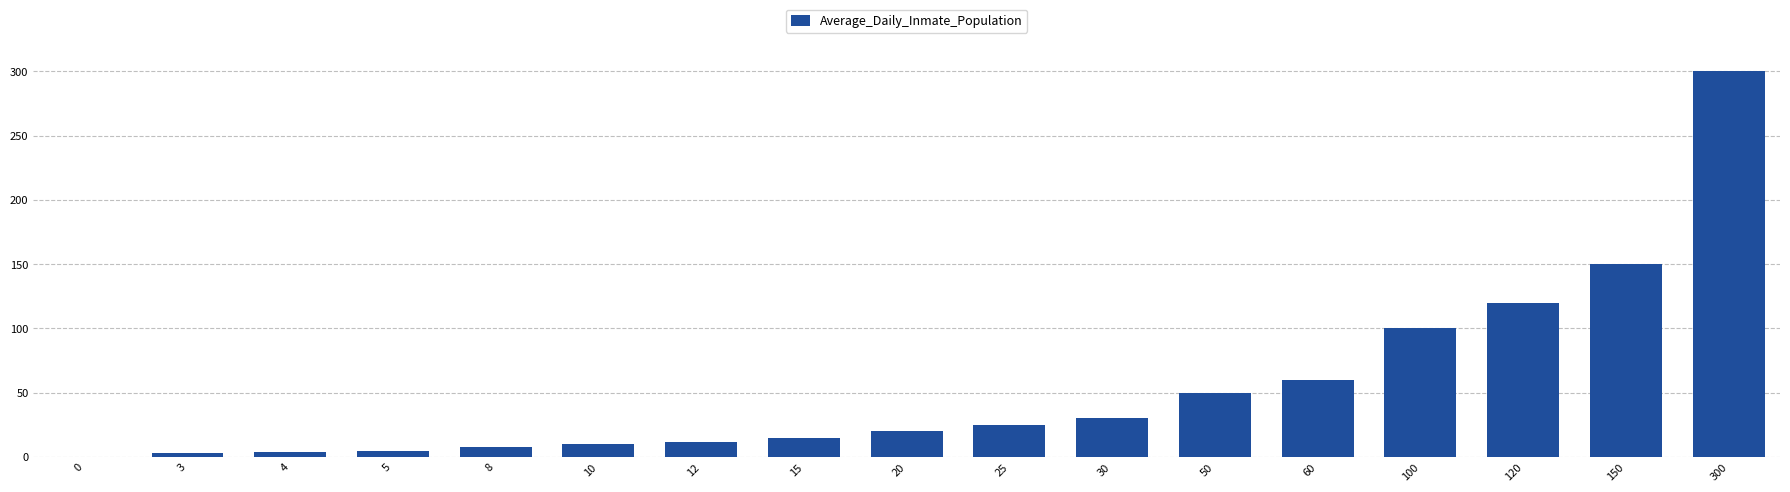

At which category does the chart reach its peak across all series?

300